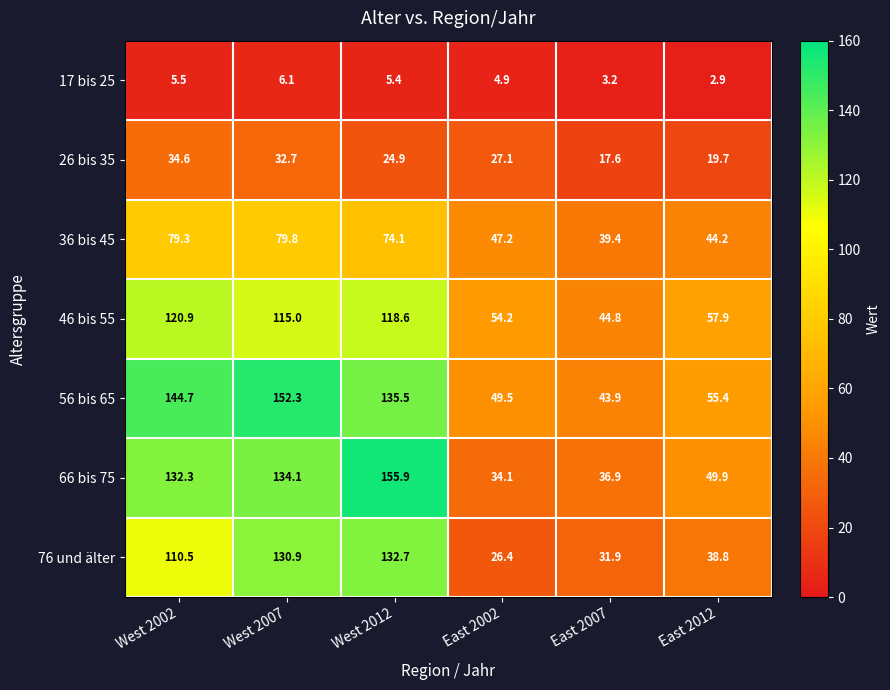

Is it true that 36 bis 45 equals 14.4 at East 2007?

False